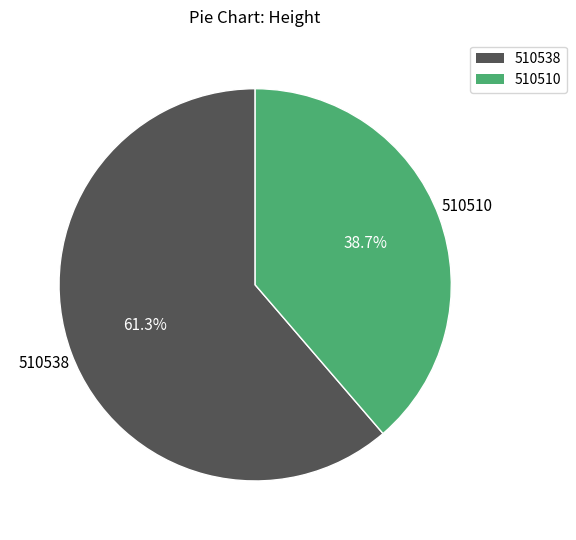

To the nearest percent, what is the difference between the 510510 and 510538 slice percentages?

23%